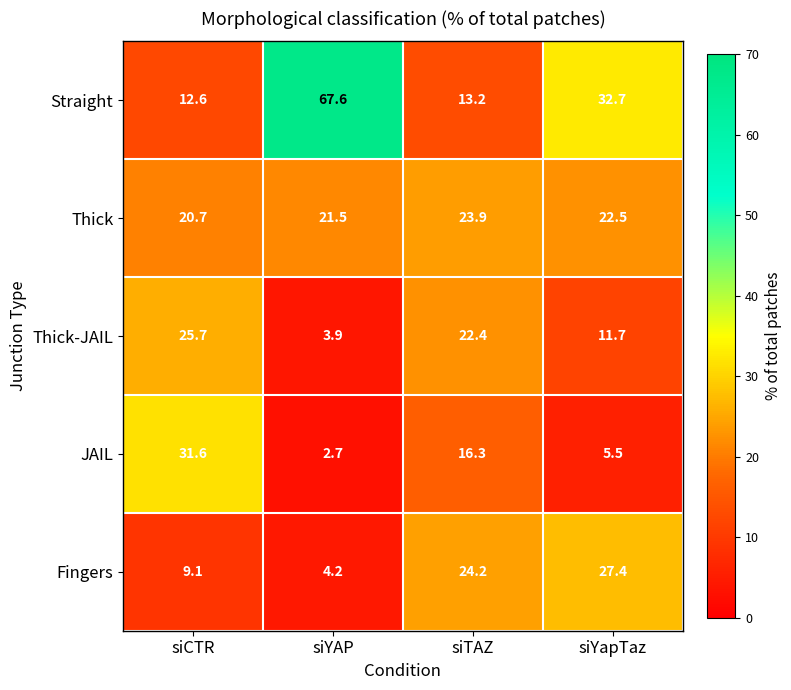

What is the difference between the Straight values at siTAZ and siYapTaz?

19.5